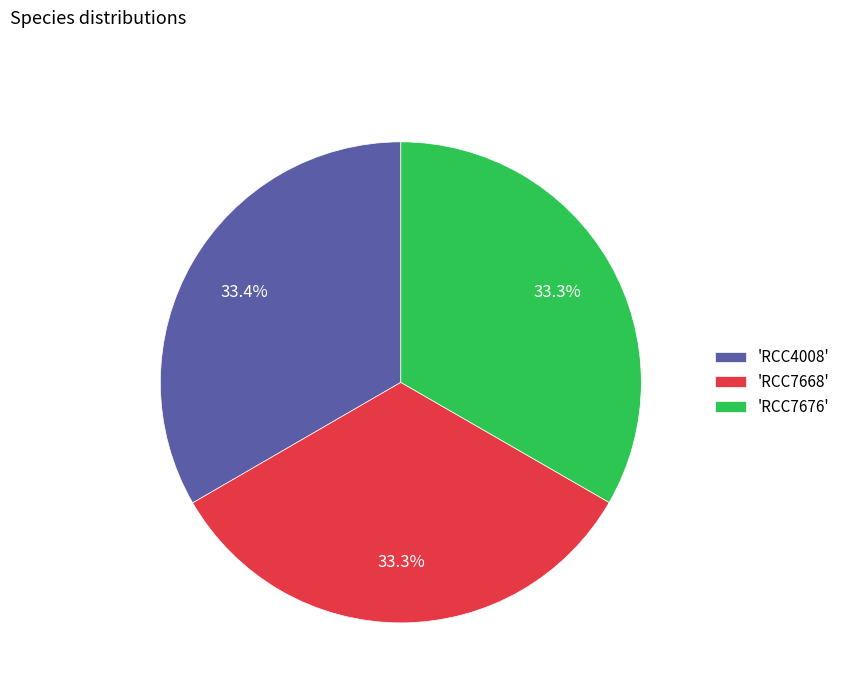

Is there any slice that represents more than half of the pie?

No